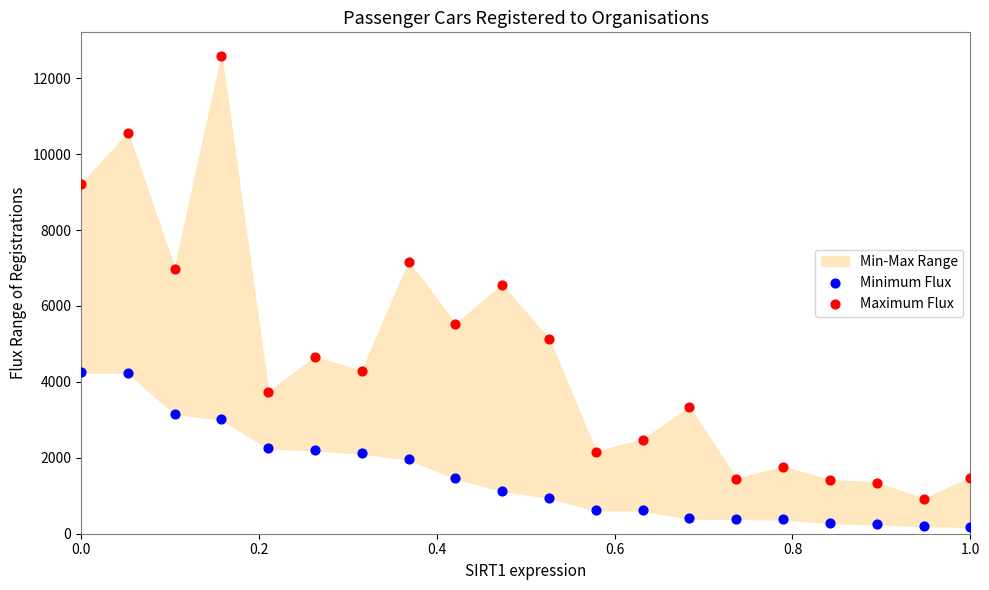

Across all series, what Y value is closest to 6384?

6547